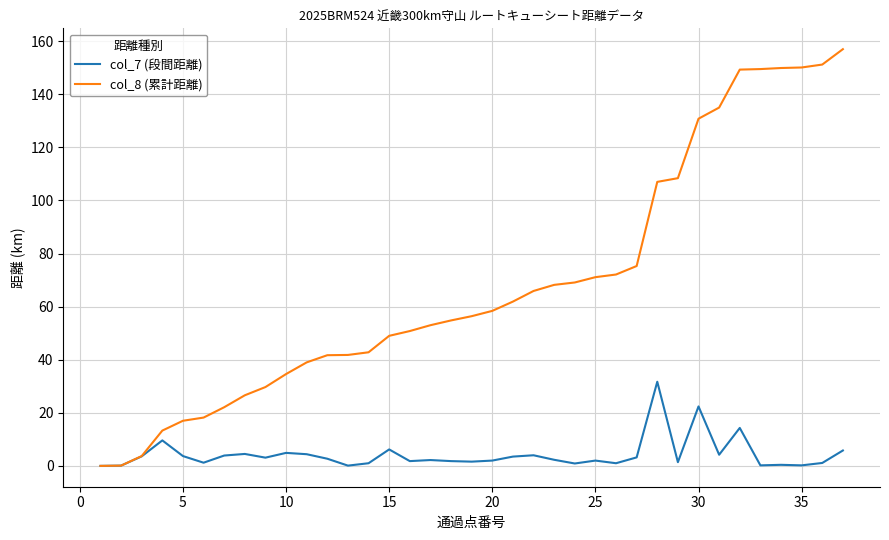

Which series has the widest spread of values?

col_8 (累計距離)